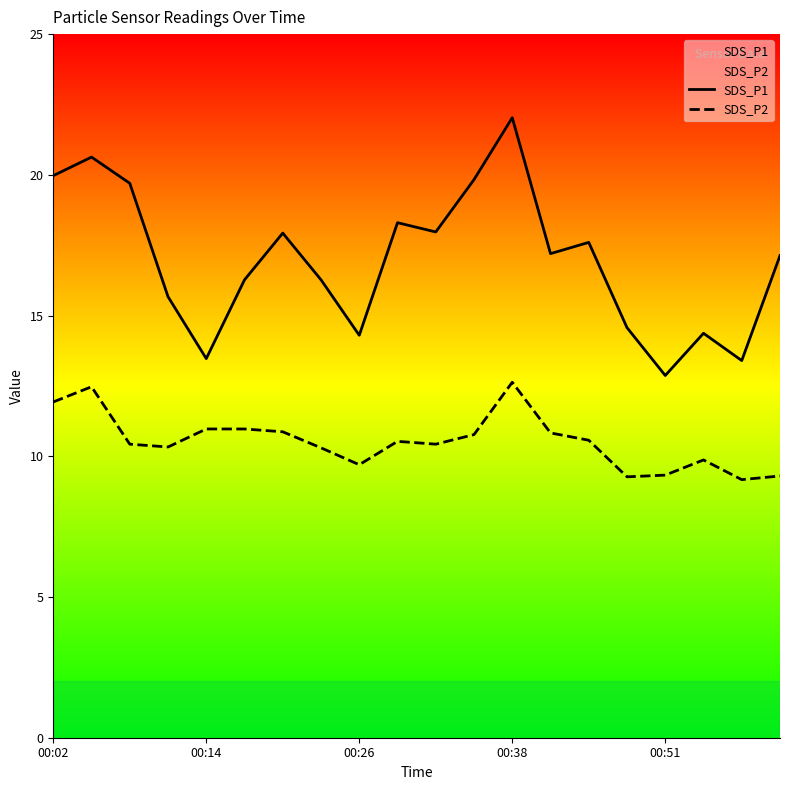

In SDS_P2, how many points are higher than both neighbors (excluding endpoints)?

4